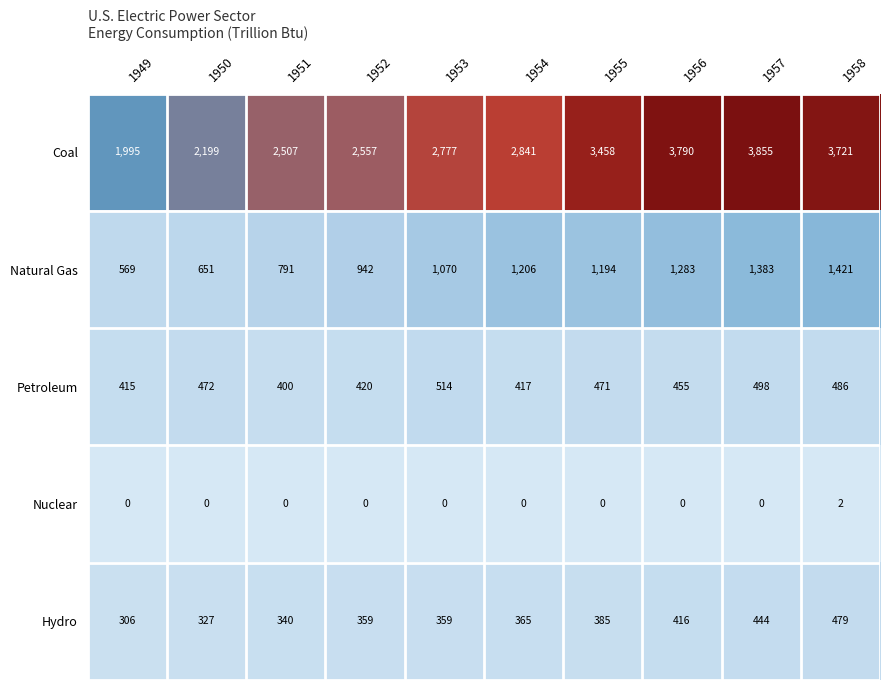

What is the sum of the Hydro values at 1950 and 1949?

633